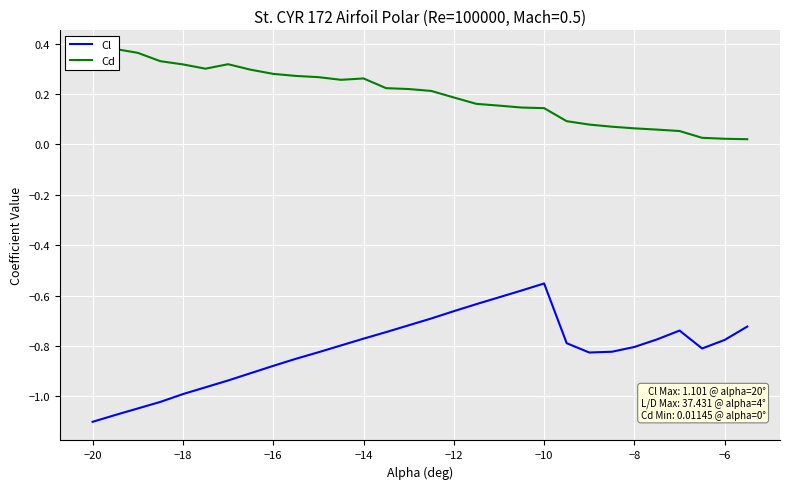

Reading left to right, list all the values displayed in this chart.

Cl: -1.1	-1.1	-1.0	-1.0	-1.0	-1.0	-0.9	-0.9	-0.9	-0.9	-0.8	-0.8	-0.8	-0.7	-0.7	-0.7	-0.7	-0.6	-0.6	-0.6	-0.6	-0.8	-0.8	-0.8	-0.8	-0.8	-0.7	-0.8	-0.8	-0.7
Cd: 0.3	0.4	0.4	0.3	0.3	0.3	0.3	0.3	0.3	0.3	0.3	0.3	0.3	0.2	0.2	0.2	0.2	0.2	0.2	0.1	0.1	0.1	0.1	0.1	0.1	0.1	0.1	0.0	0.0	0.0